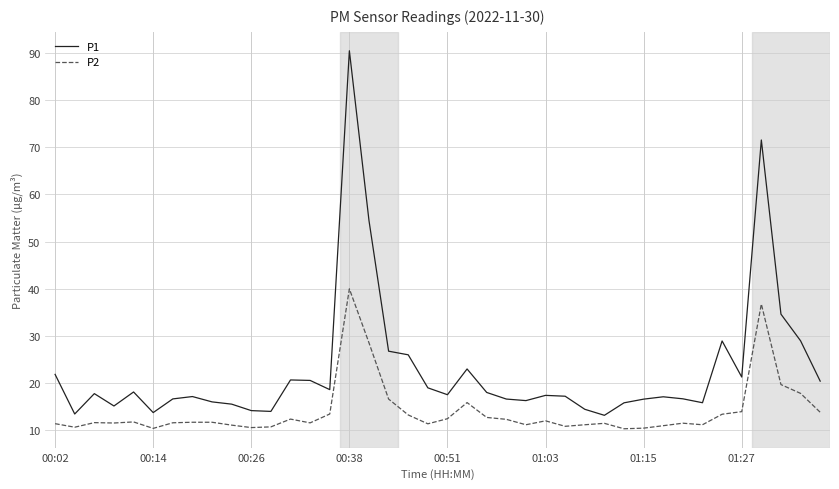

List the series in order of their peak value, highest first.

P1, P2